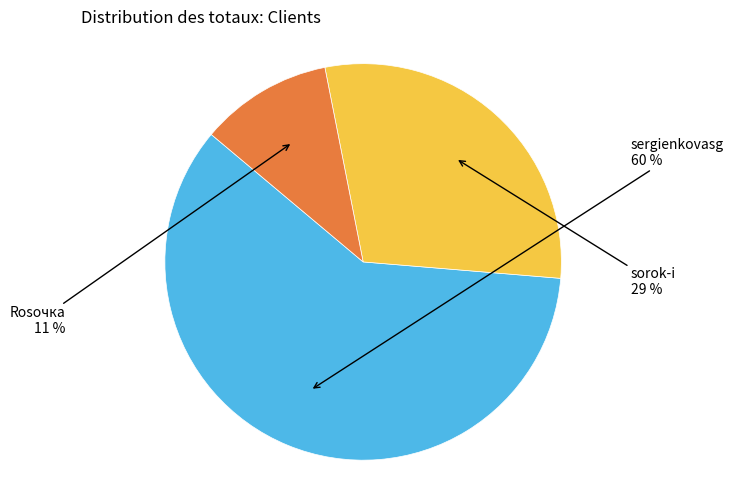

Count the number of slices in the pie.

3